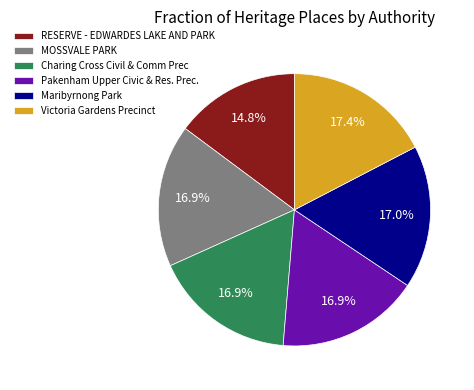

Which category has the smallest portion of the pie?

RESERVE - EDWARDES LAKE AND PARK